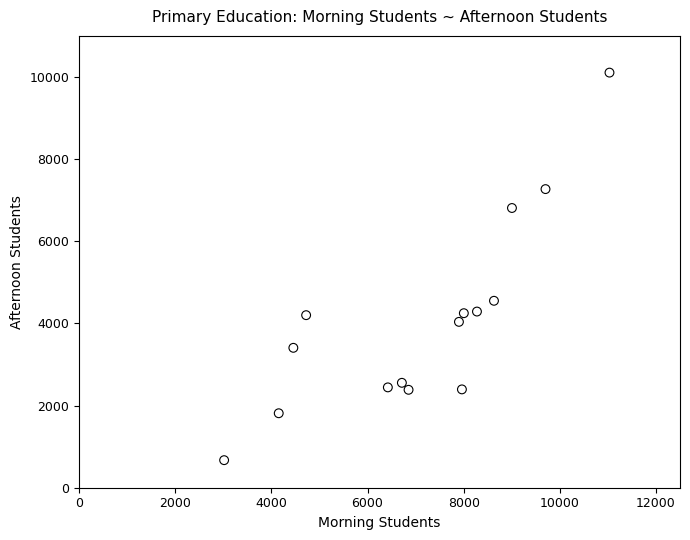

What is the range of Y values (max minus min)?

9435